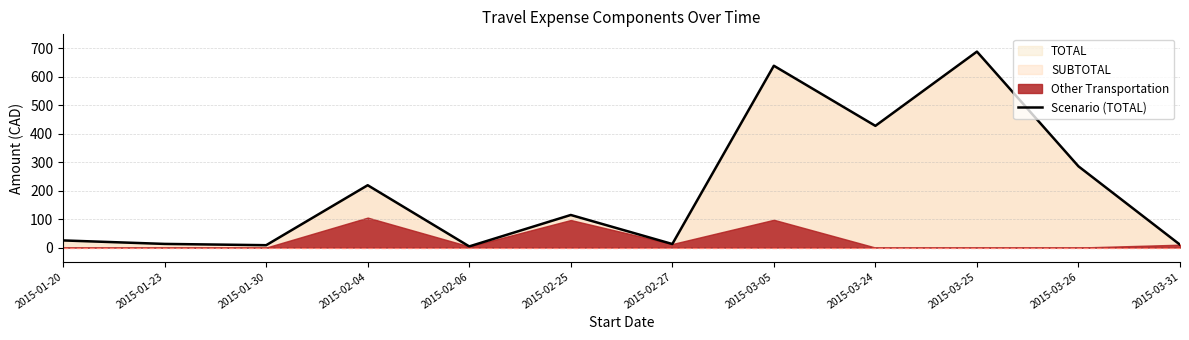

What is the approximate value at 2015-01-23?

12.8